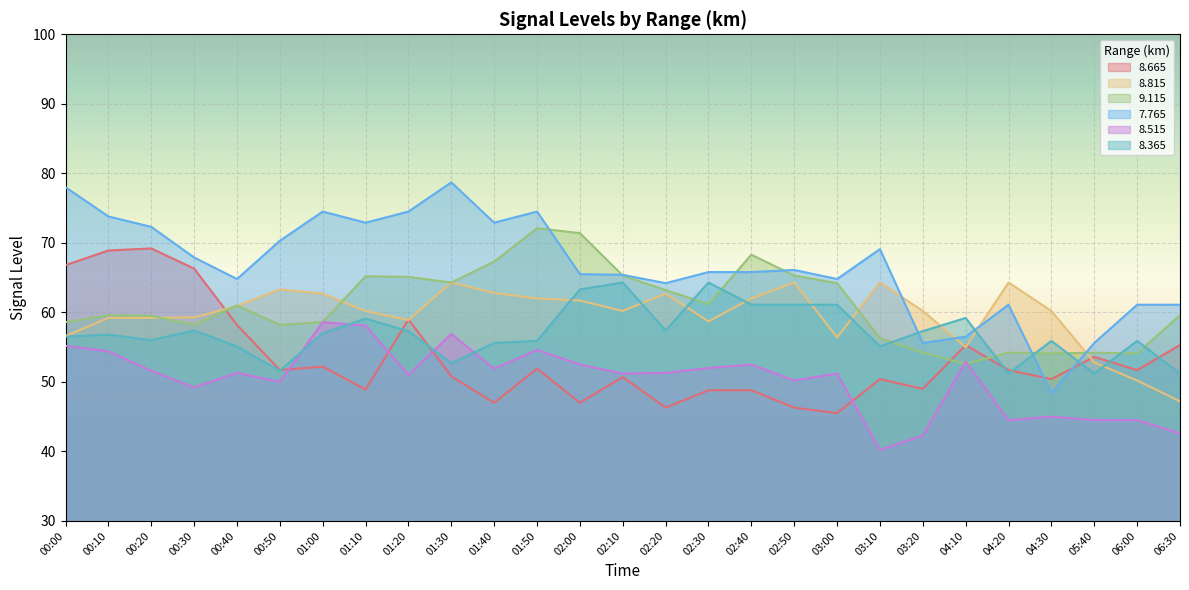

What is the spread (max minus min) of values at 06:00?

16.6